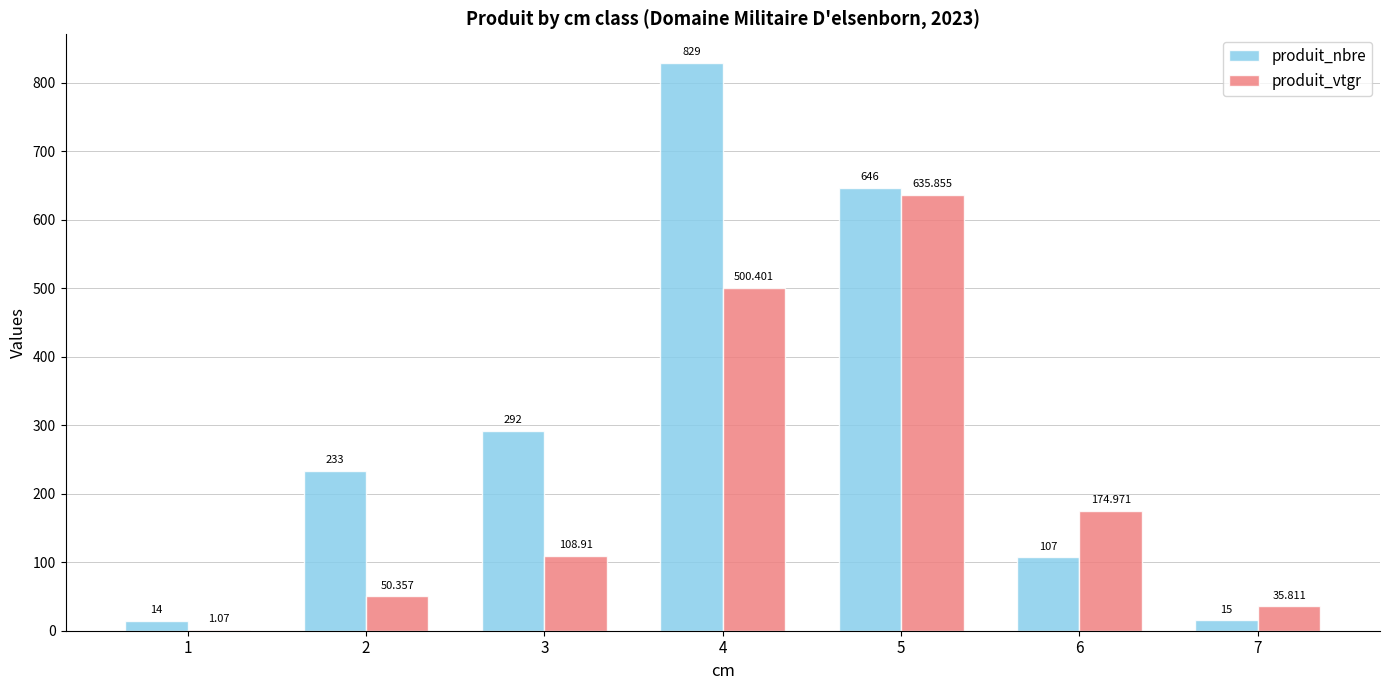

Is the value of produit_vtgr at 6 greater than the value of produit_nbre at 3?

No